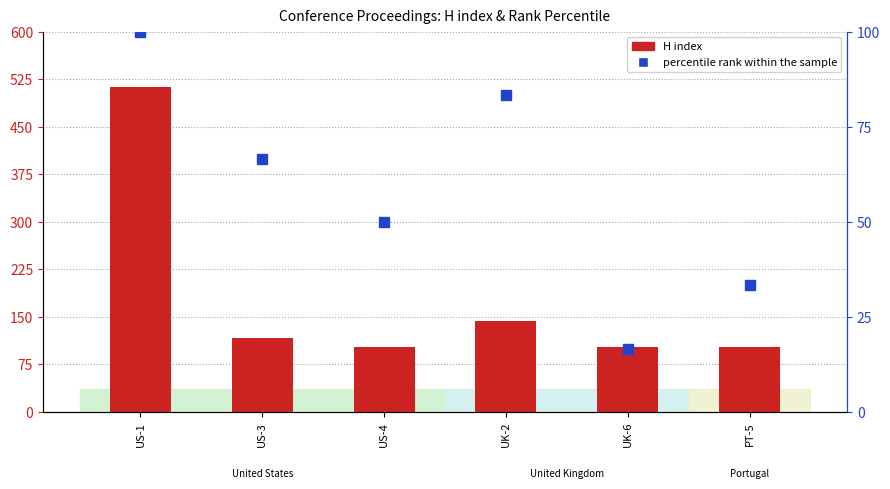

Which has a higher value, PT-5 or US-4?

US-4